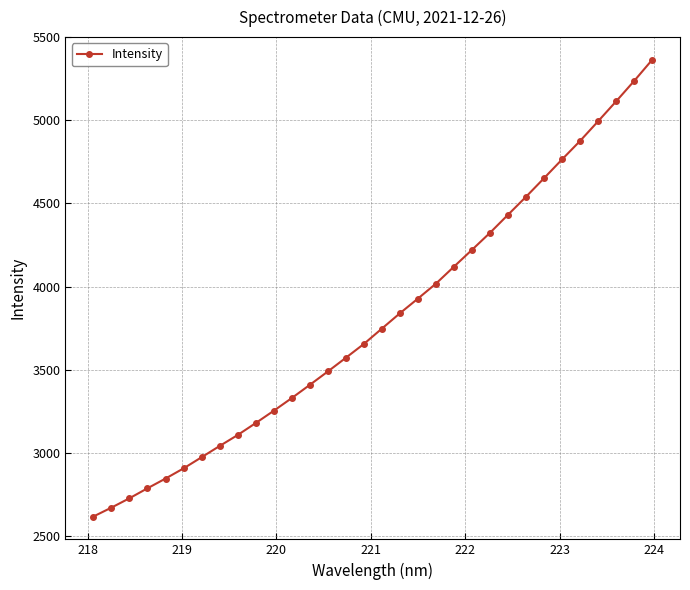

What is the difference between the maximum and minimum values?

2745.9